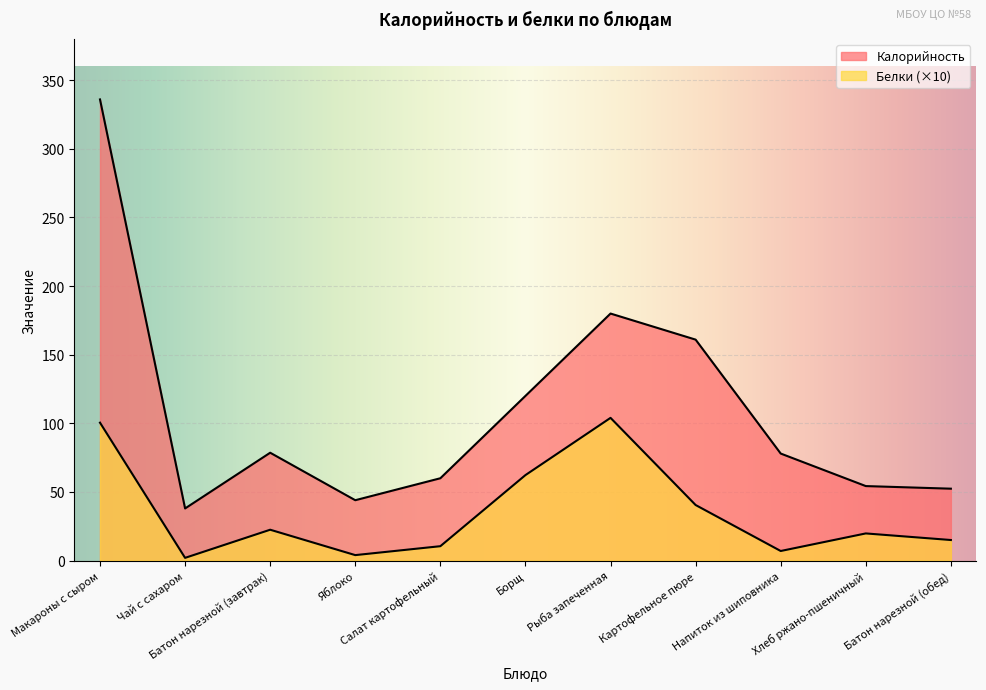

List the labels in order of Калорийность value, largest first.

Макароны с сыром, Рыба запеченная, Картофельное пюре, Борщ, Батон нарезной (завтрак), Напиток из шиповника, Салат картофельный, Хлеб ржано-пшеничный, Батон нарезной (обед), Яблоко, Чай с сахаром